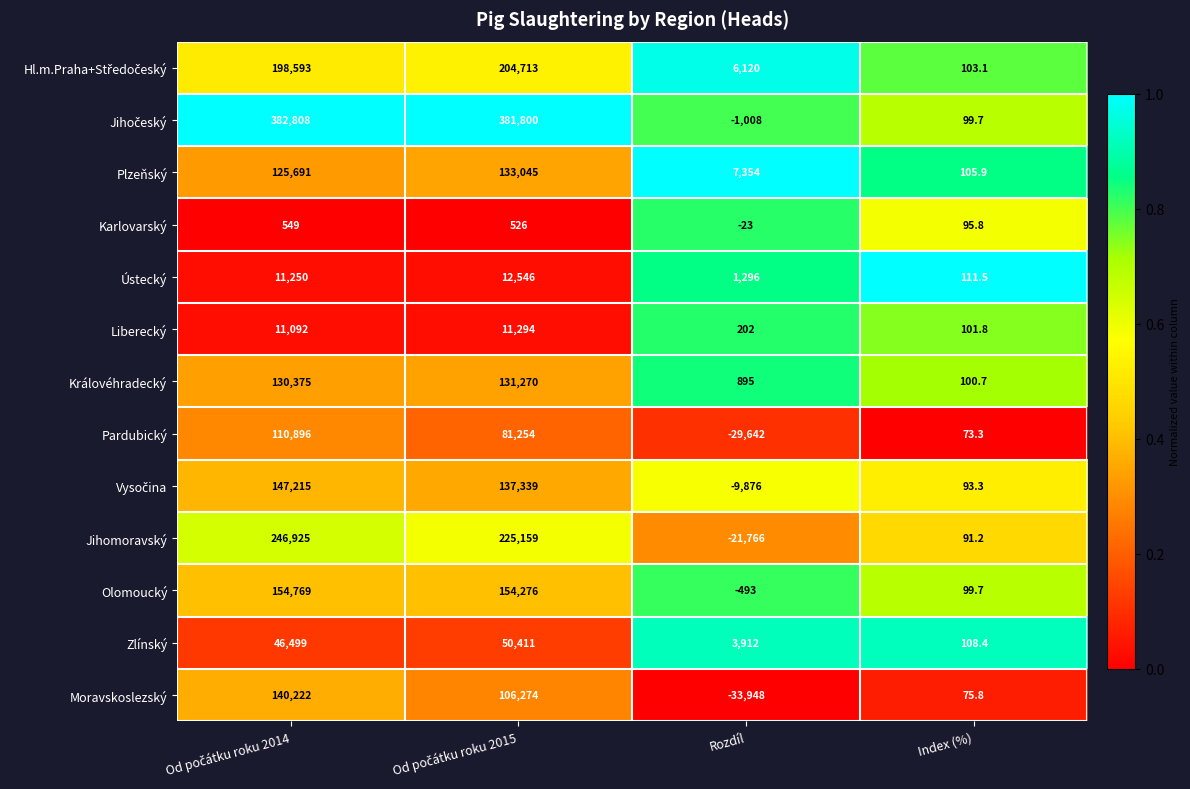

How many categories are shown in the chart?

4